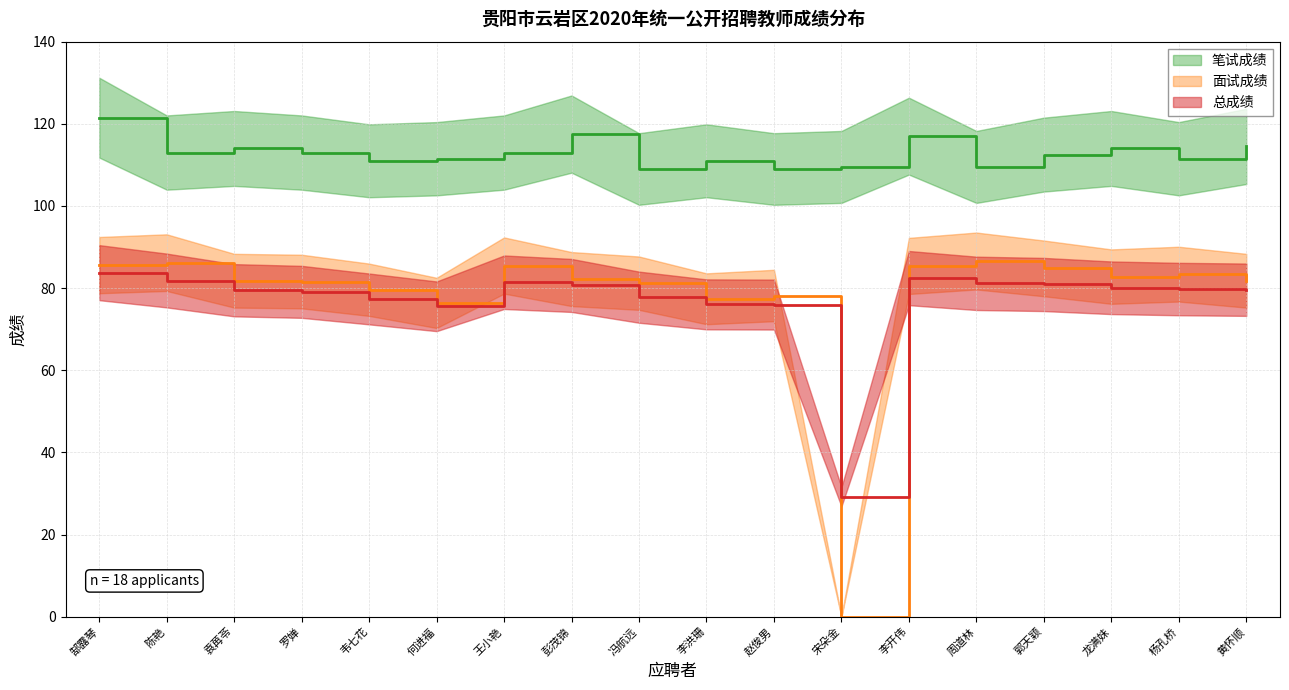

Is the value of 总成绩 at 郭天颖 greater than the value of 面试成绩 at 宋朵金?

Yes